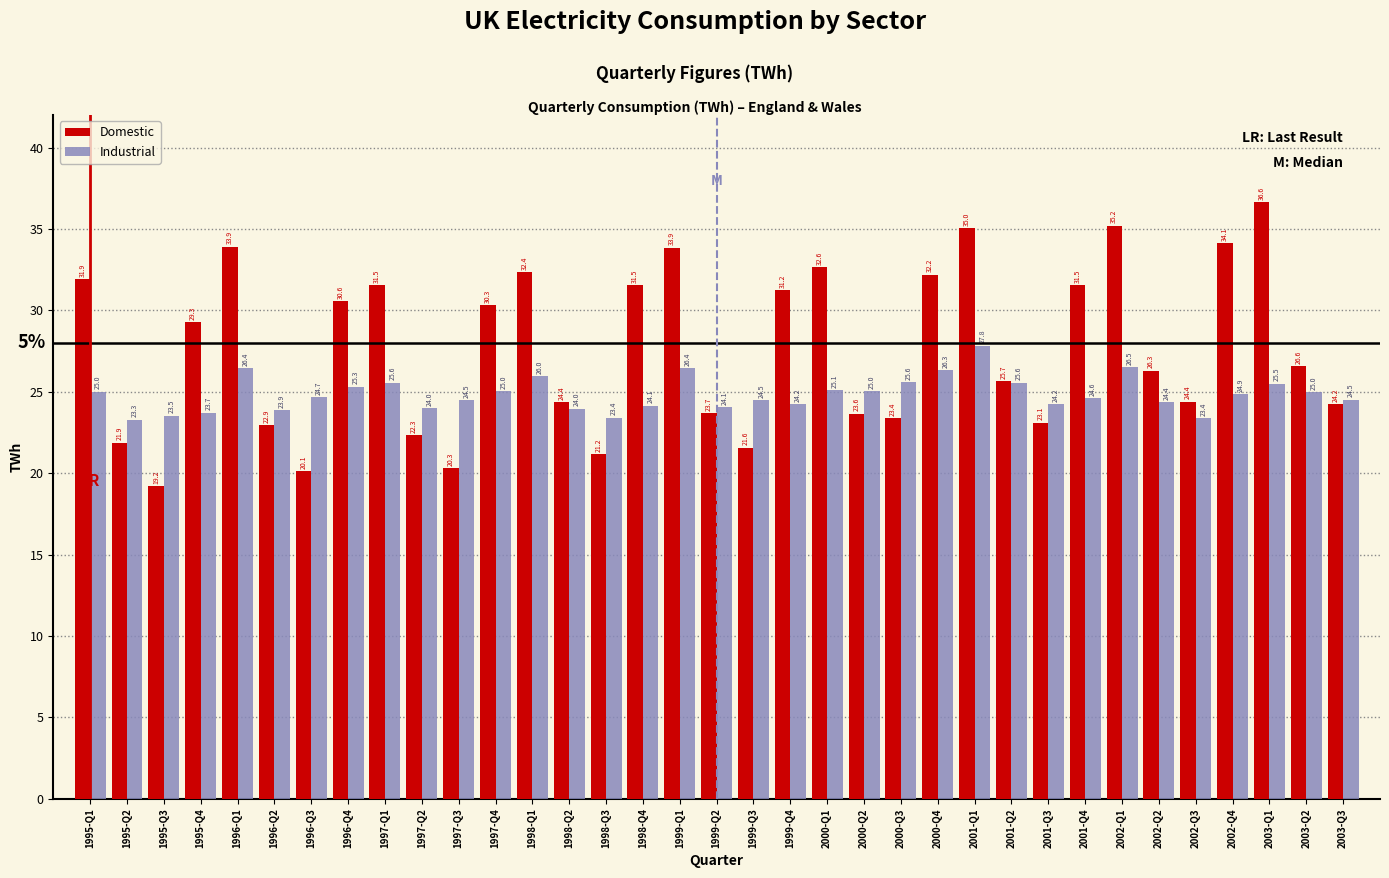

Rank the series at 2003-Q2 from lowest to highest value.

Industrial, Domestic